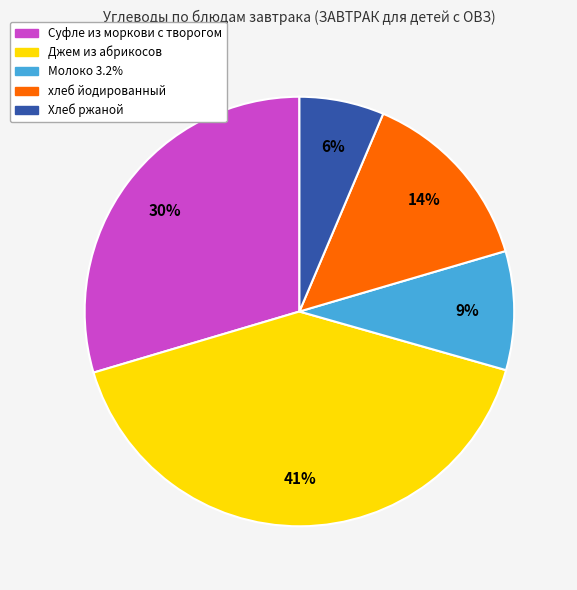

To the nearest percent, what is the average slice percentage?

20%